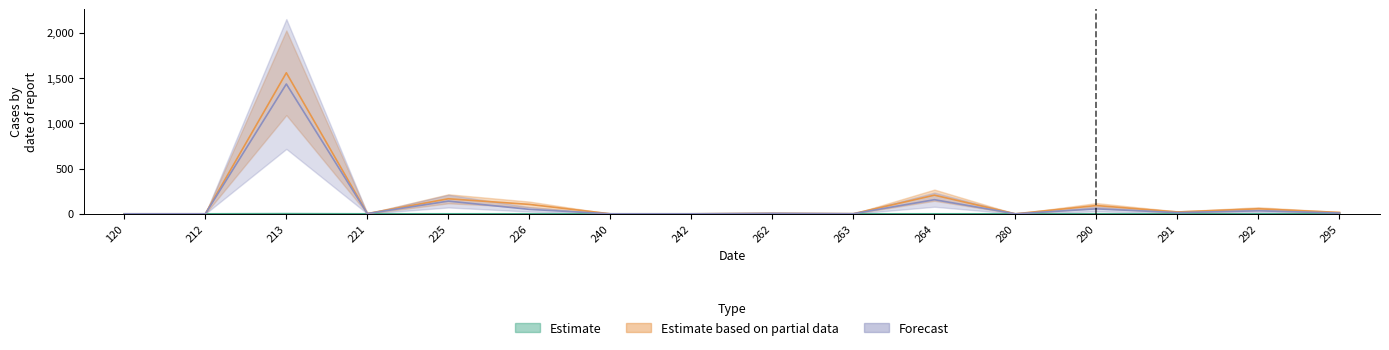

How many distinct data groups are displayed?

3